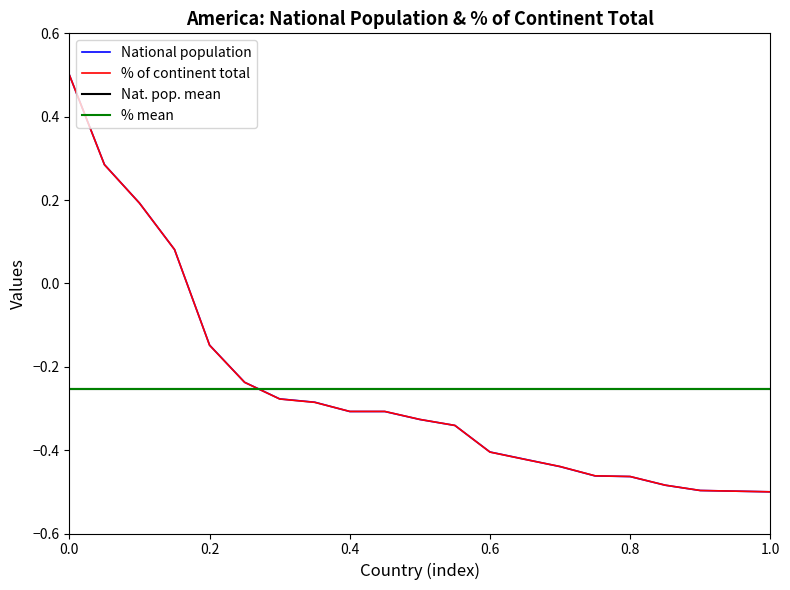

The value of National population at 0.6 is -0.3. True or false?

False